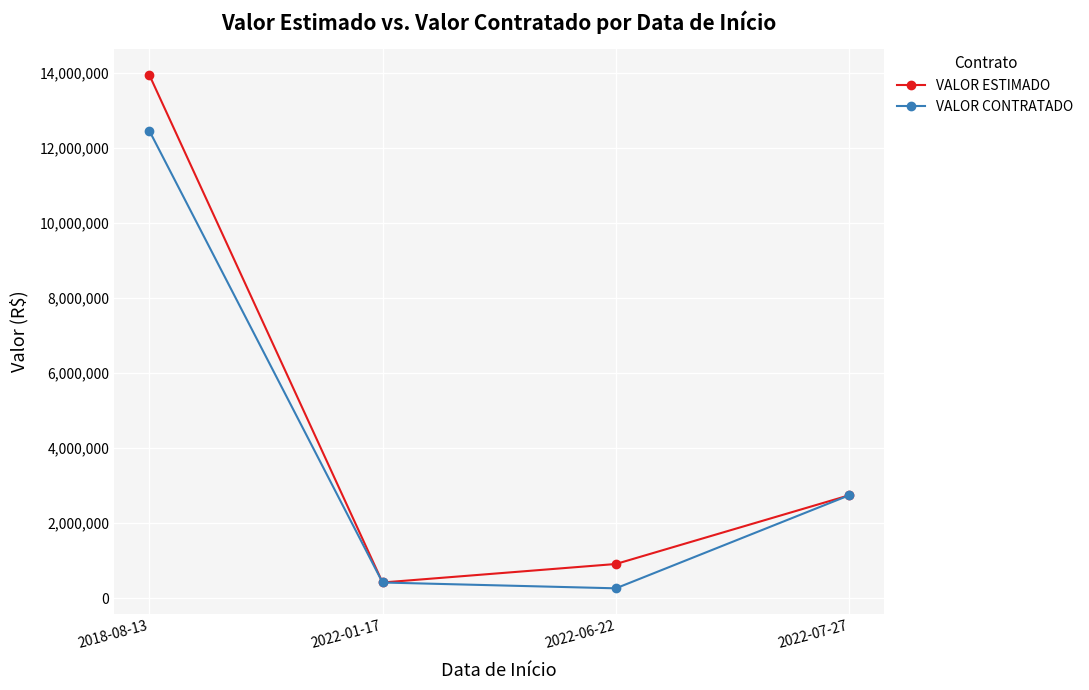

At how many categories does at least one series exceed 13729922?

1